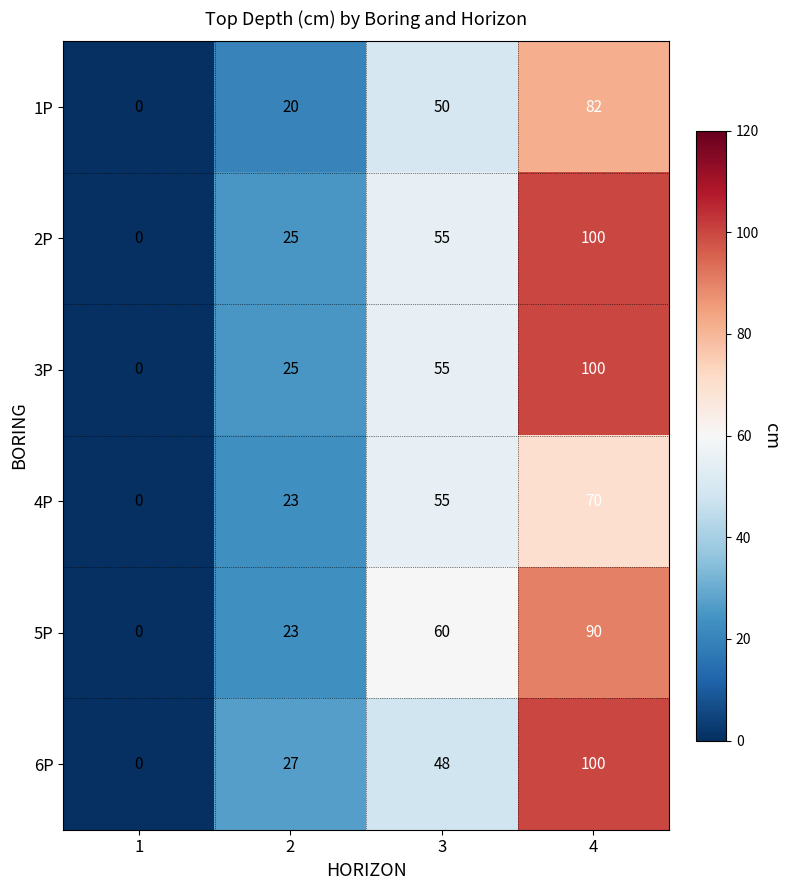

Count the number of data series in this chart.

6